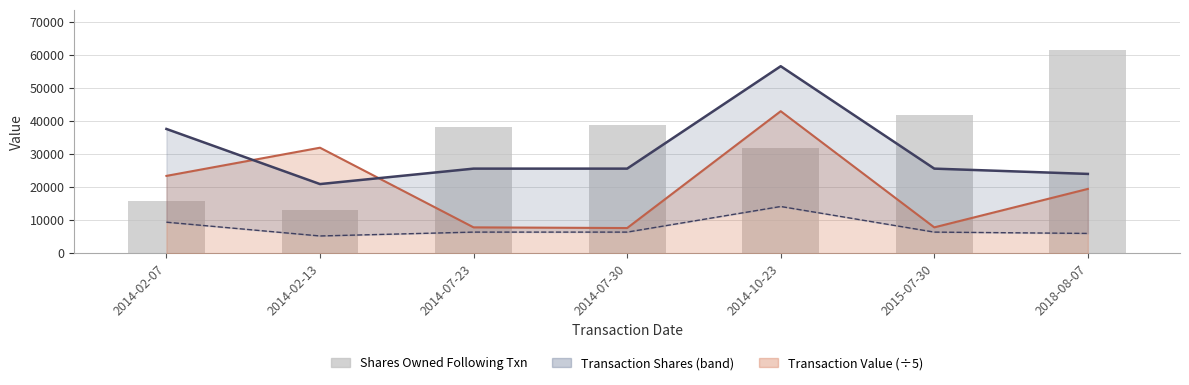

What is the change in value from 2014-07-23 to 2014-07-30?

+694